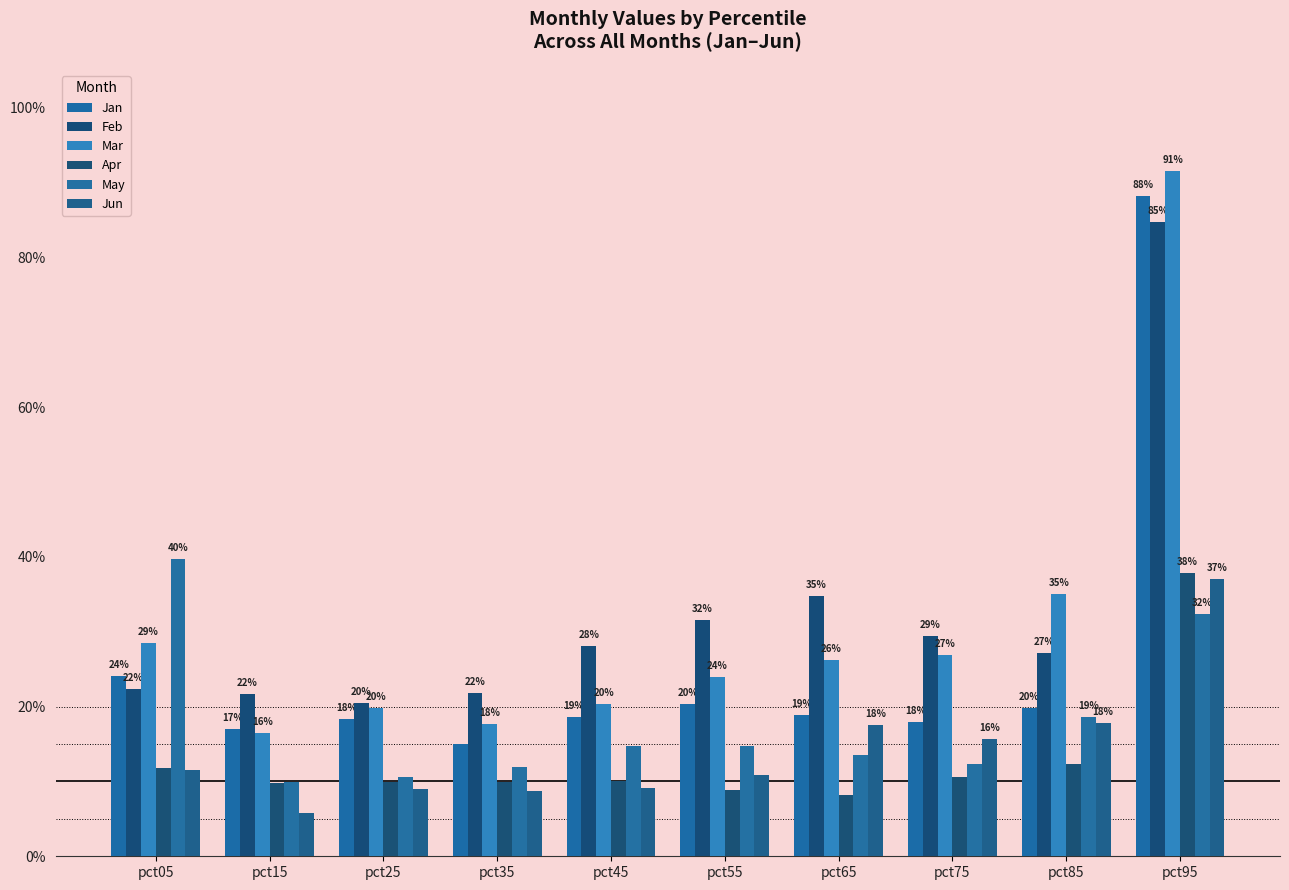

Are the bars horizontal?

No